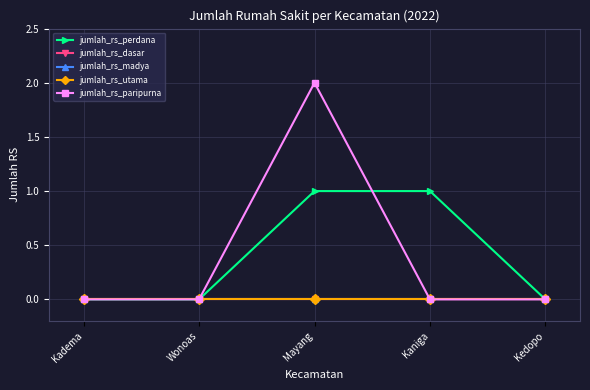

Is this an area chart (filled region under the line)?

No